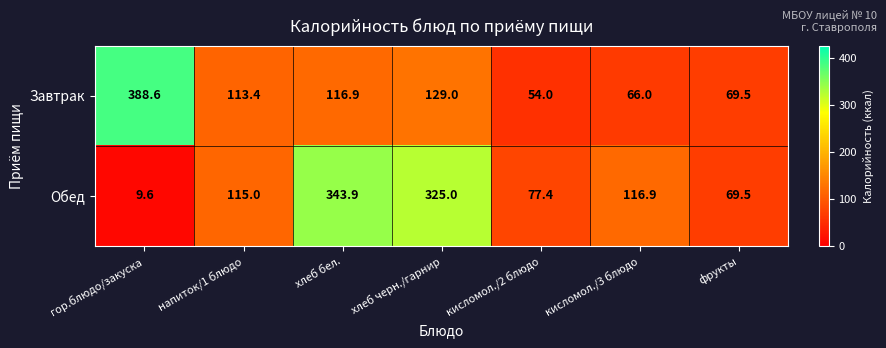

Which series has the largest total across all categories?

Обед